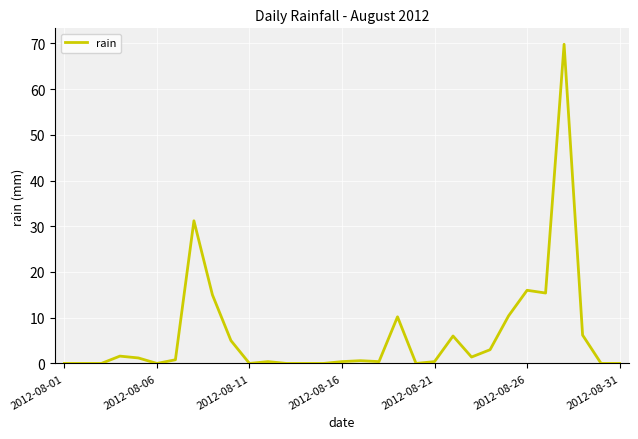

What is the difference between the maximum and minimum values?

69.8